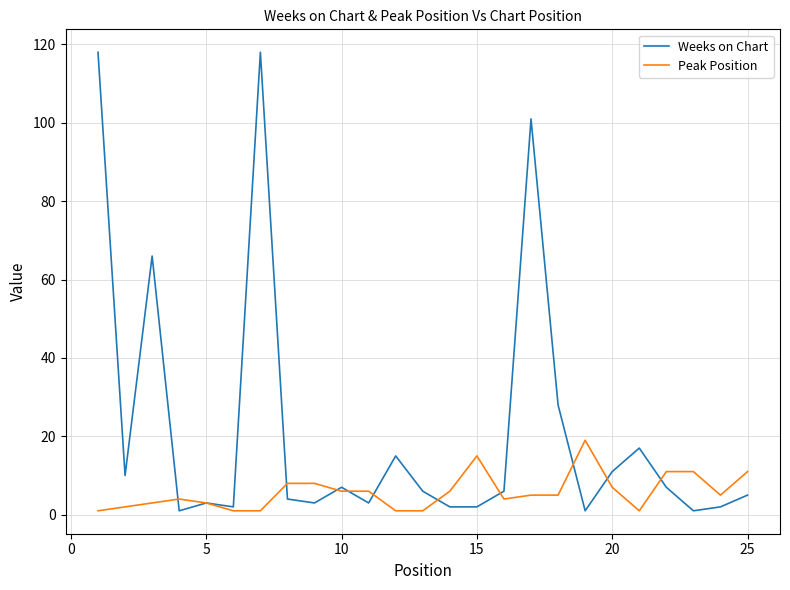

List the series in order of their peak value, highest first.

Weeks on Chart, Peak Position